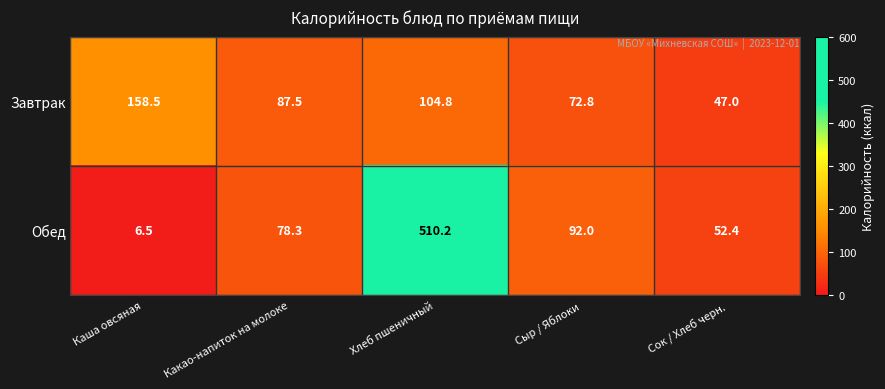

At which category does the chart reach its minimum across all series?

Каша овсяная